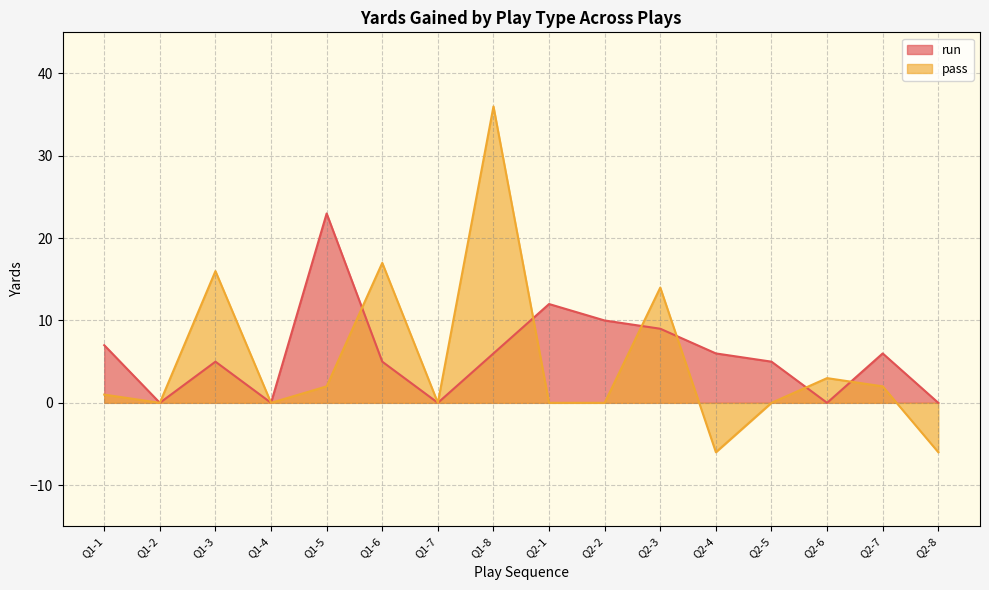

List the series in order of their overall mean, highest first.

run, pass